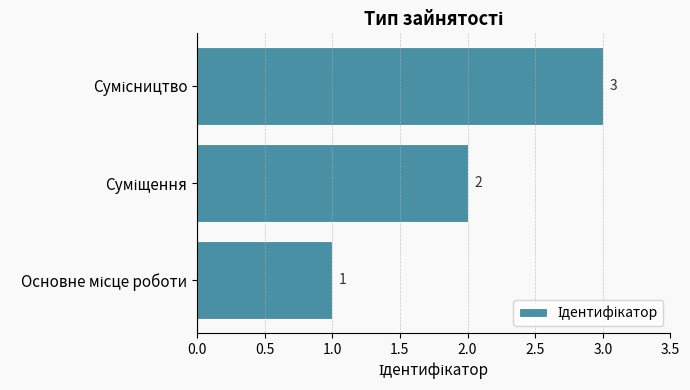

What is the sum of all values?

6